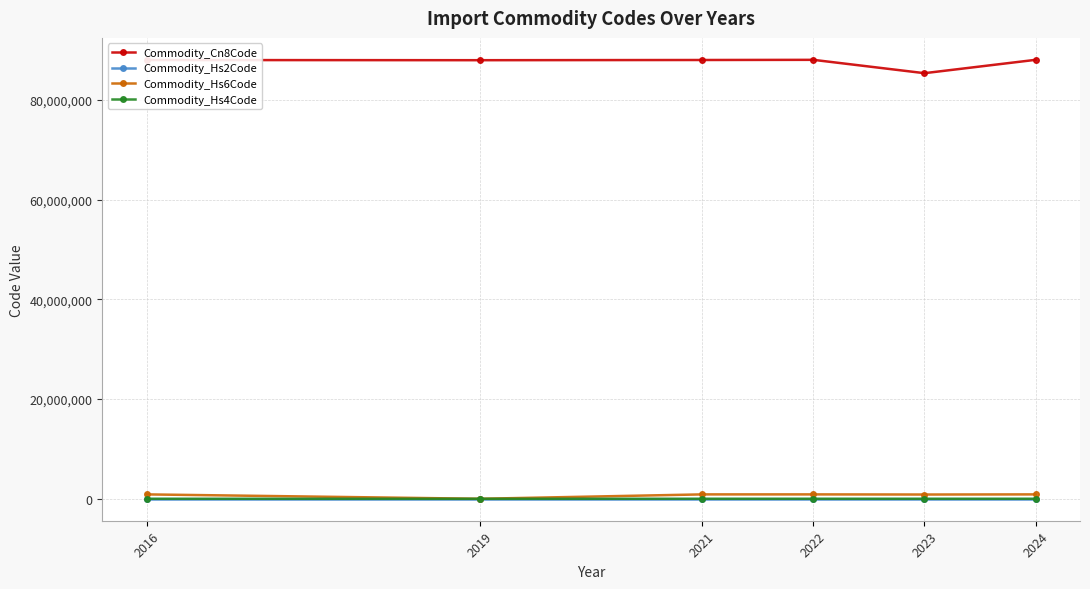

What is the value of the Commodity_Hs4Code point at the 1st from the left?

8803